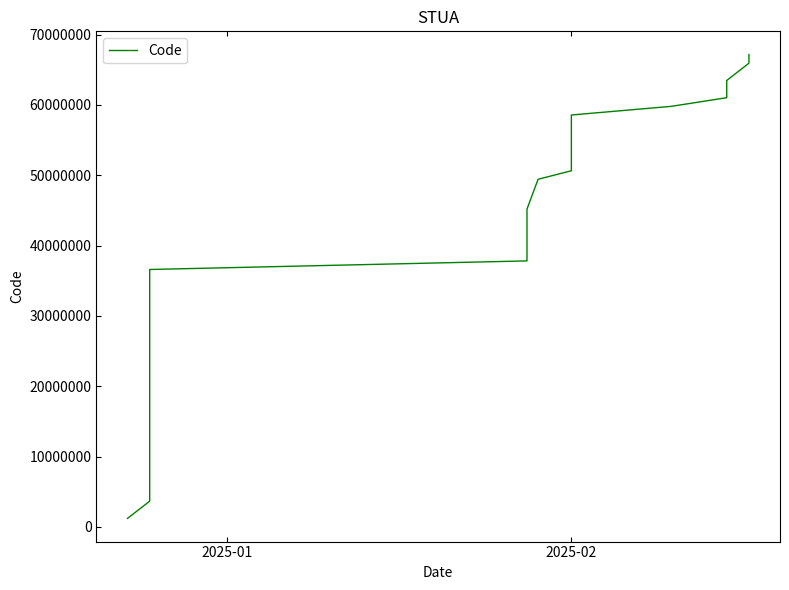

How many data points are less than 37823303?

20